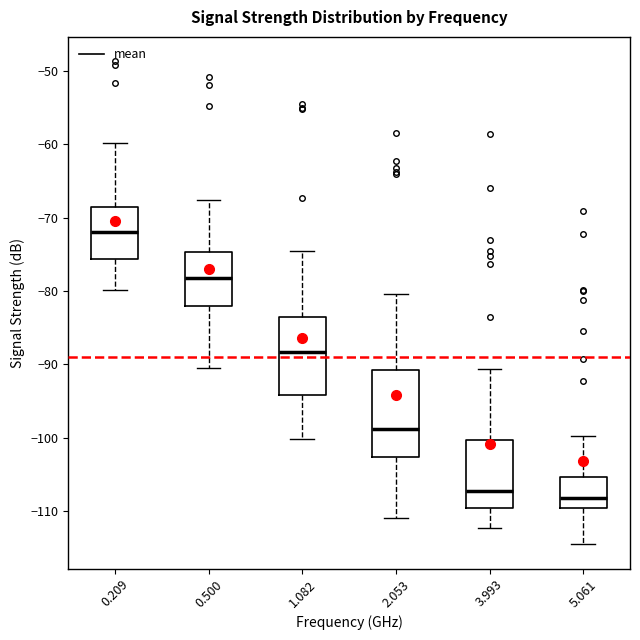

Which box has the highest median line?

0.209